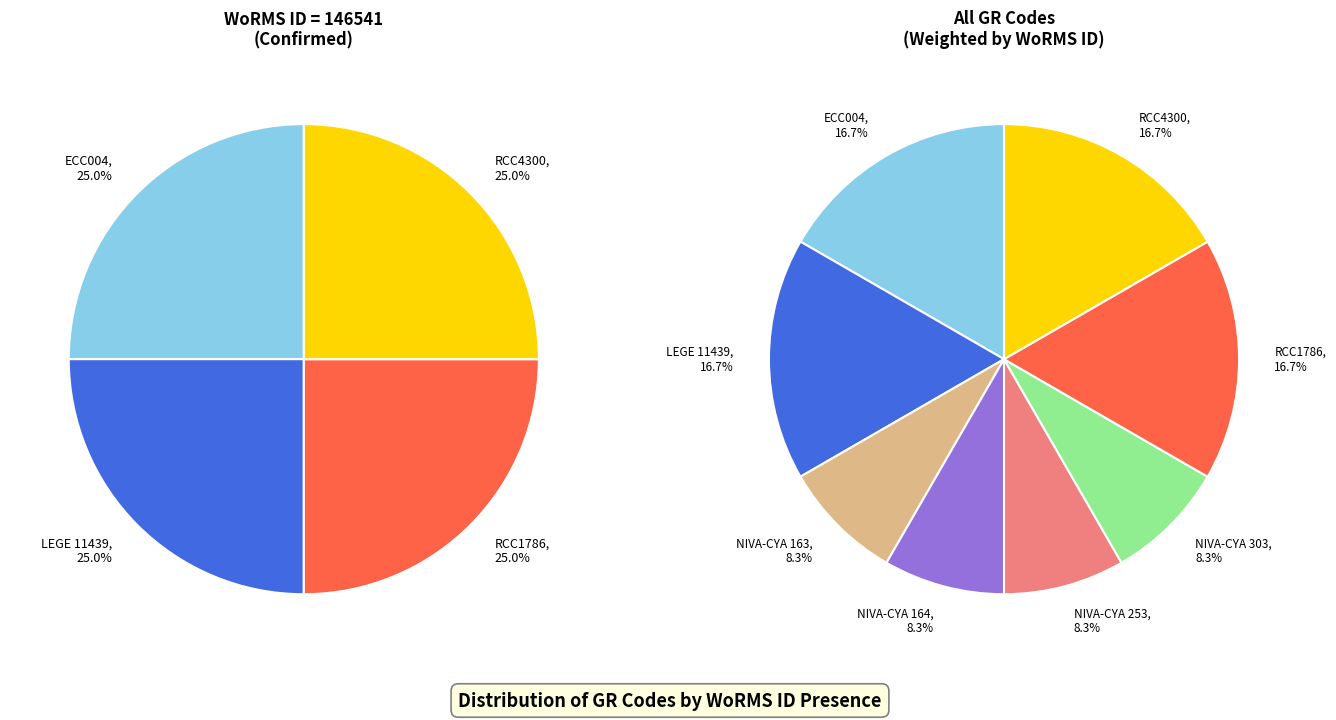

Which category has the smallest portion of the pie?

NIVA-CYA 163